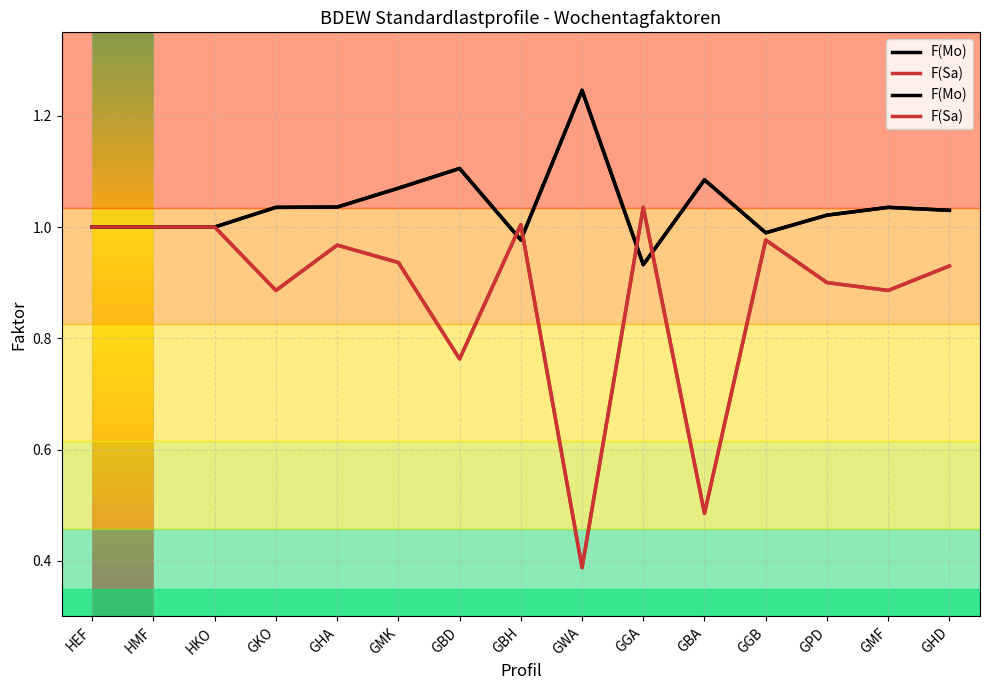

At GBH, list the series in order from smallest to largest.

F(Mo), F(Sa)